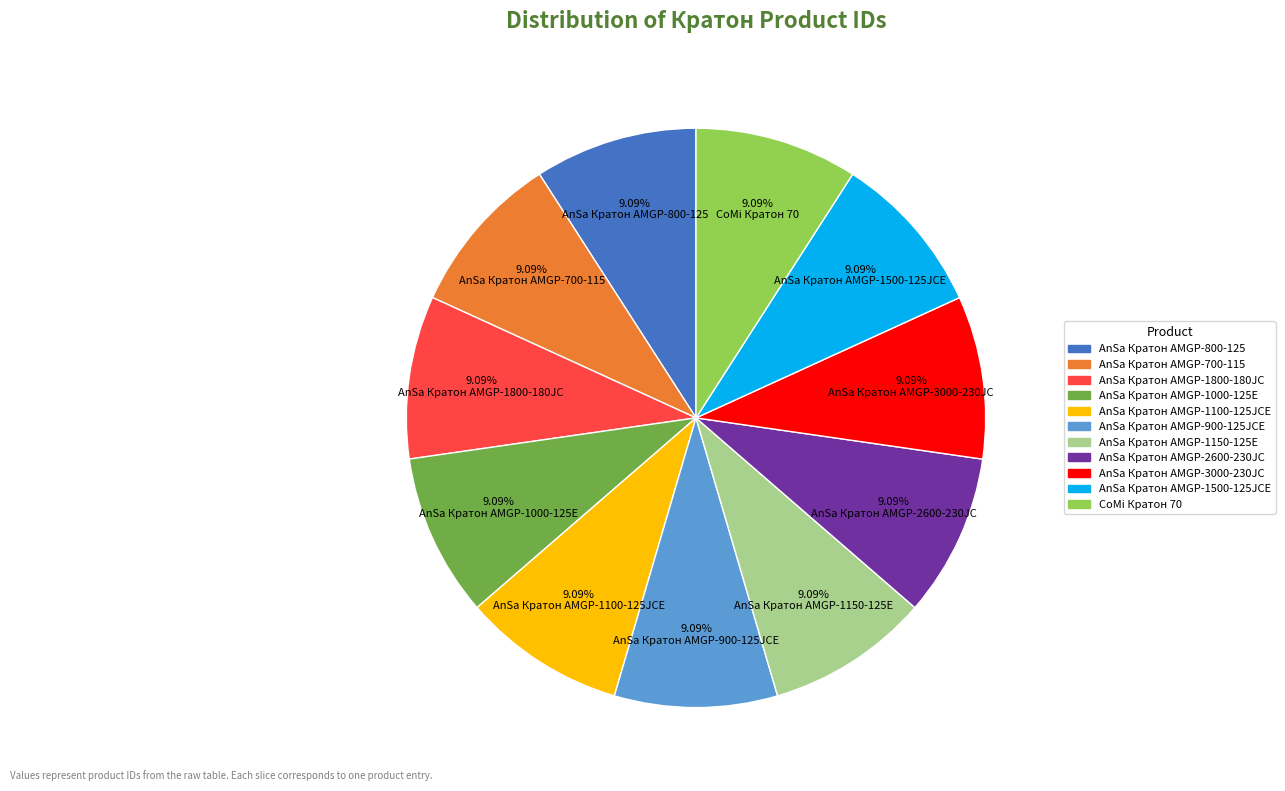

Do AnSa Кратон AMGP-900-125JСE and AnSa Кратон AMGP-1150-125E together represent more than half of the pie?

No